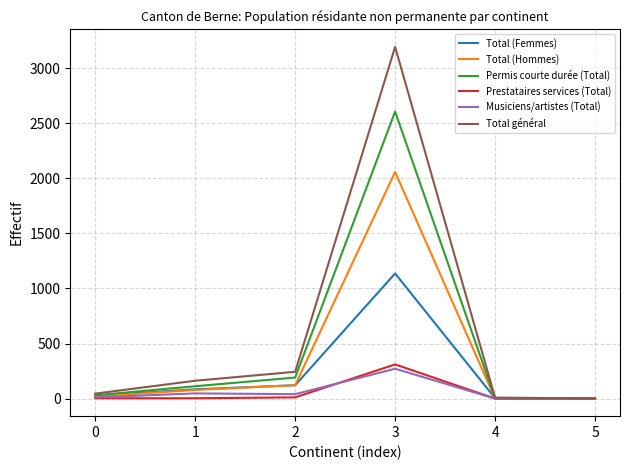

What is the sum of all Total général values?

3653